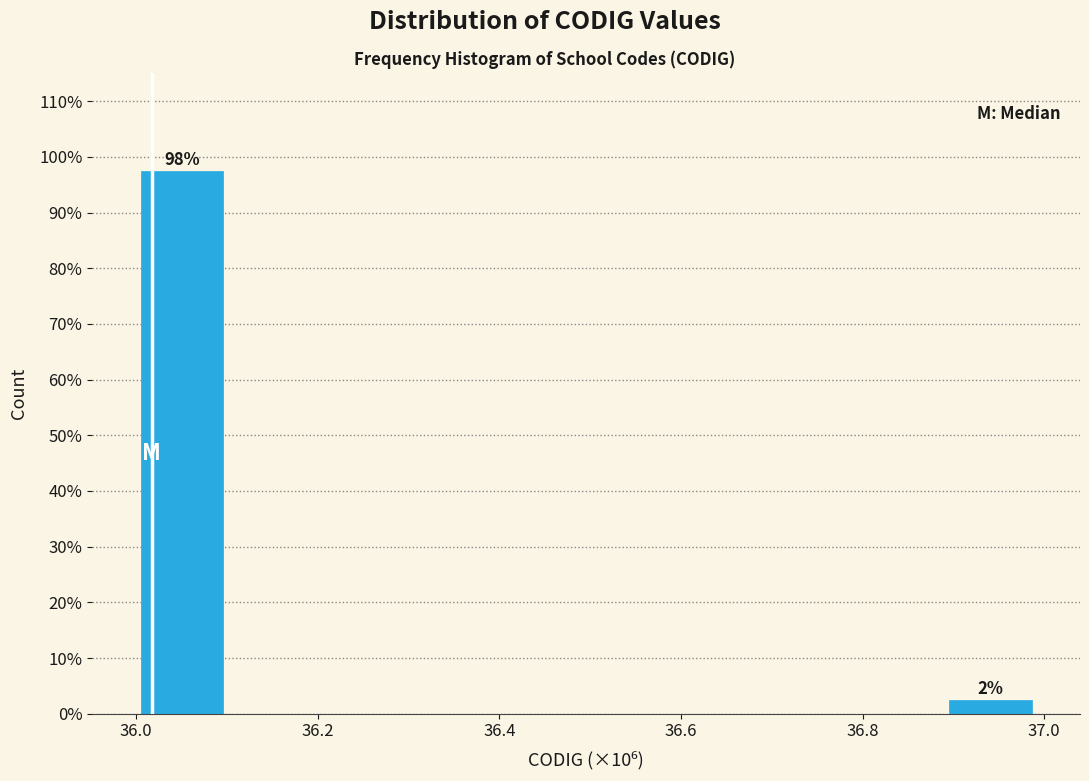

Which range on the x-axis has the tallest bar?

36.0 to 36.1